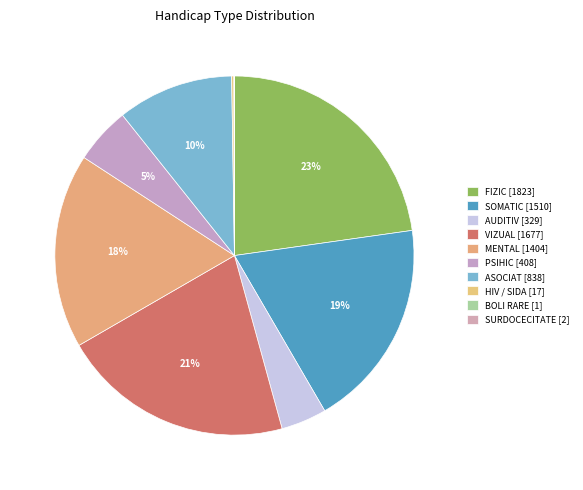

Does PSIHIC represent more than half of the total?

No